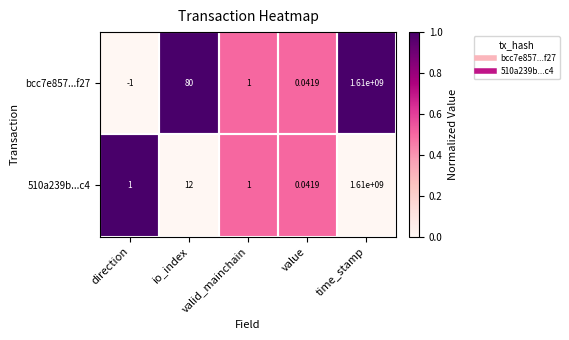

Which series changed the most between io_index and valid_mainchain?

bcc7e857...f27